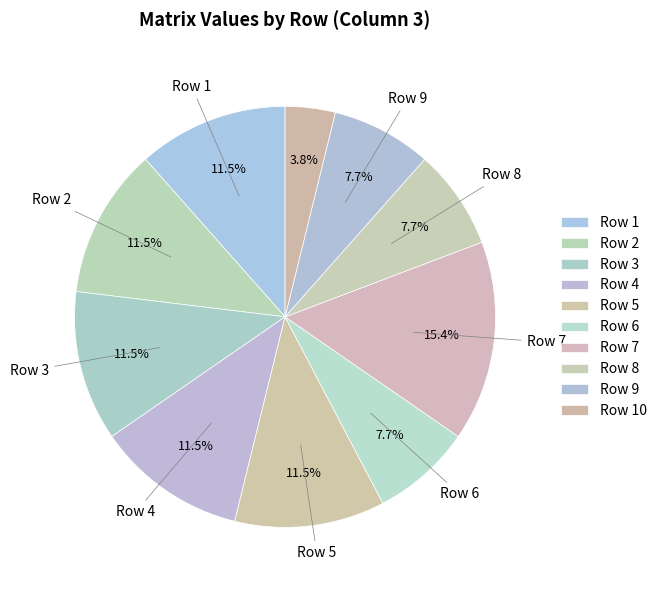

Rank the categories by value from highest to lowest.

Row 7, Row 1, Row 2, Row 3, Row 4, Row 5, Row 6, Row 8, Row 9, Row 10